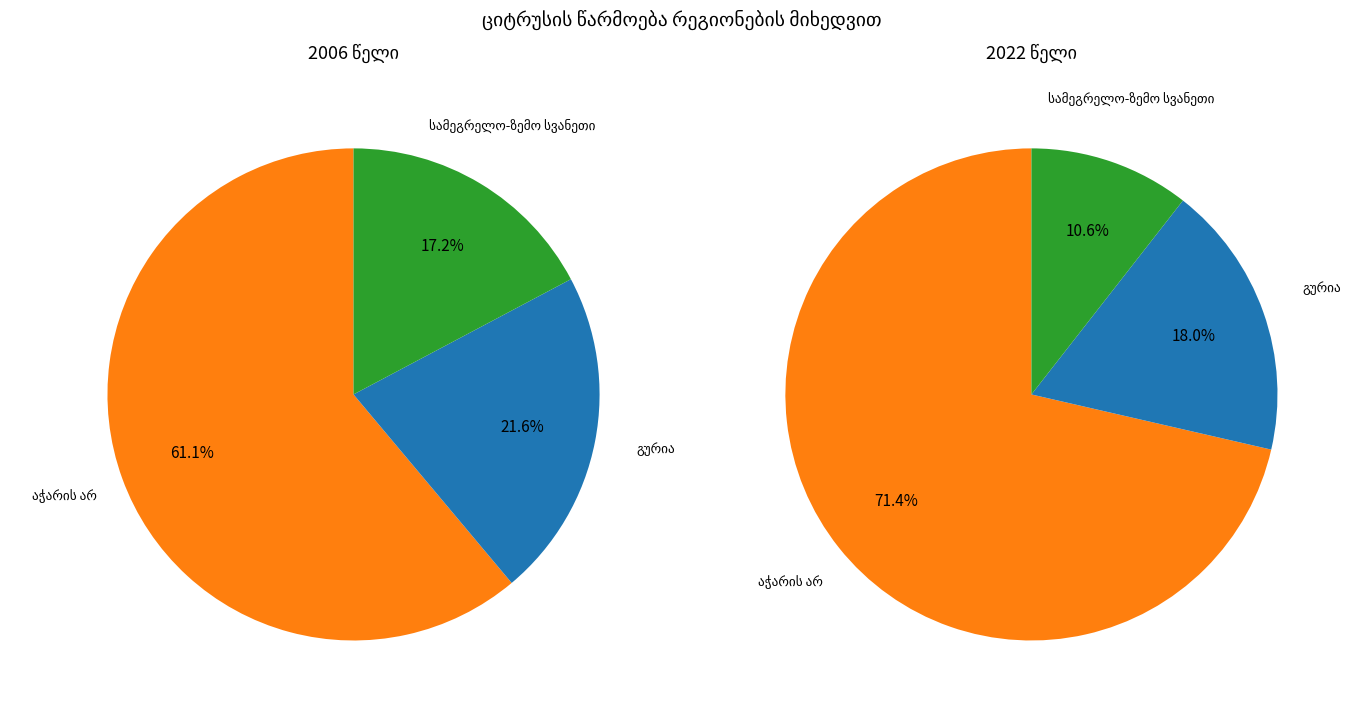

Which category has the biggest portion of the pie?

აჭარის არ